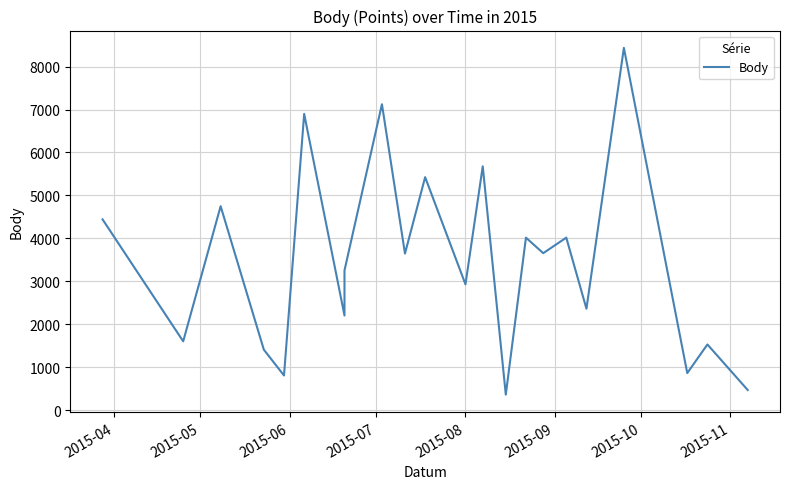

Is this an area chart (filled region under the line)?

No